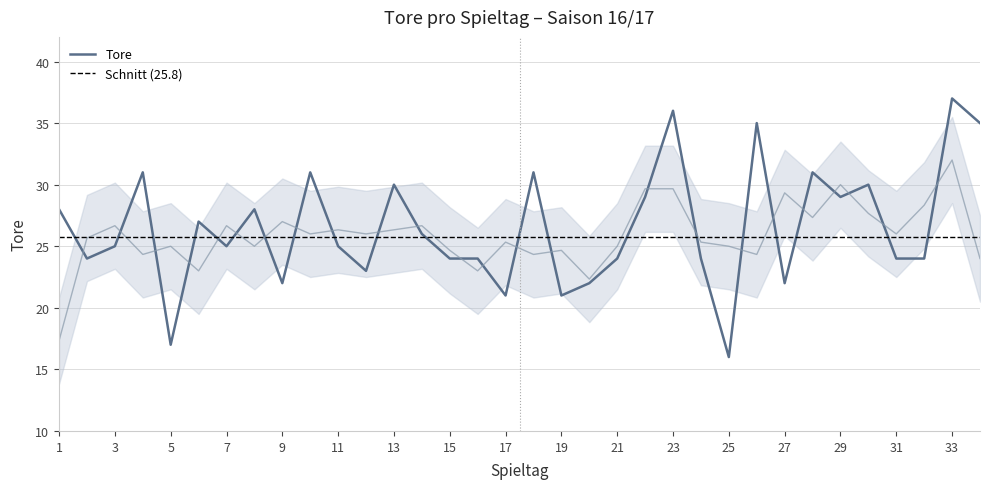

Reading left to right, transcribe all the data shown in this chart.

28	24	25	31	17	27	25	28	22	31	25	23	30	26	24	24	21	31	21	22	24	29	36	24	16	35	22	31	29	30	24	24	37	35